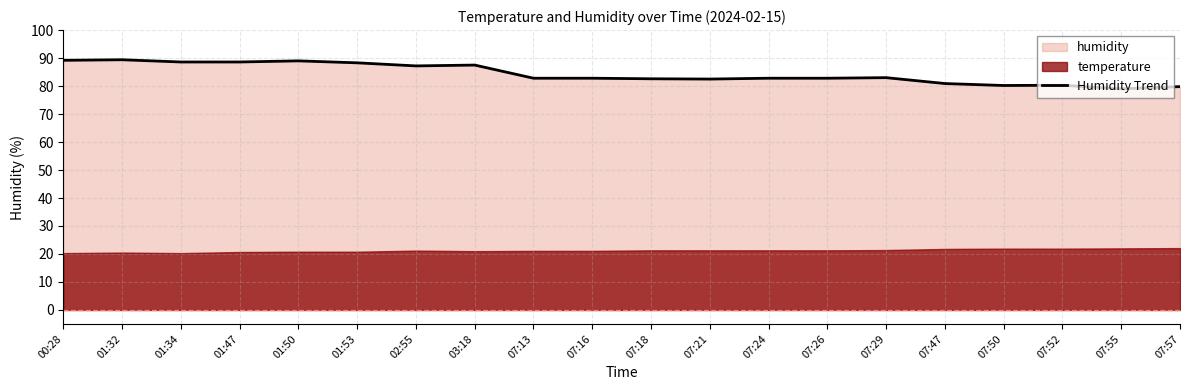

What is the value of the 5th point from the left?

89.0